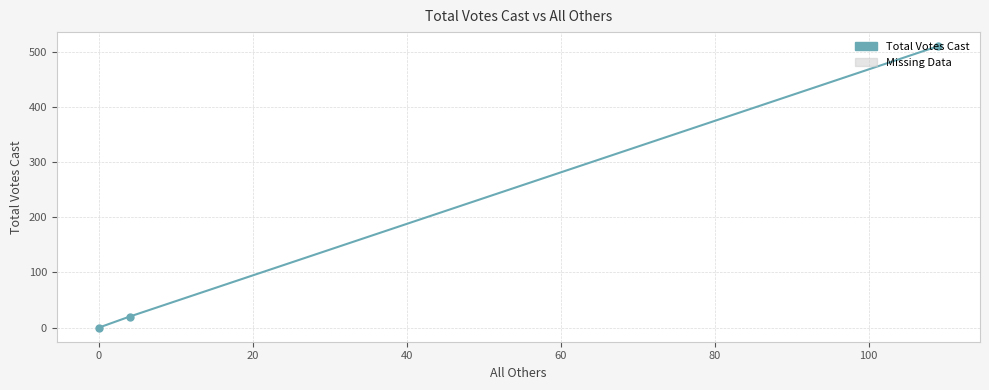

What is the sum of all values?

530